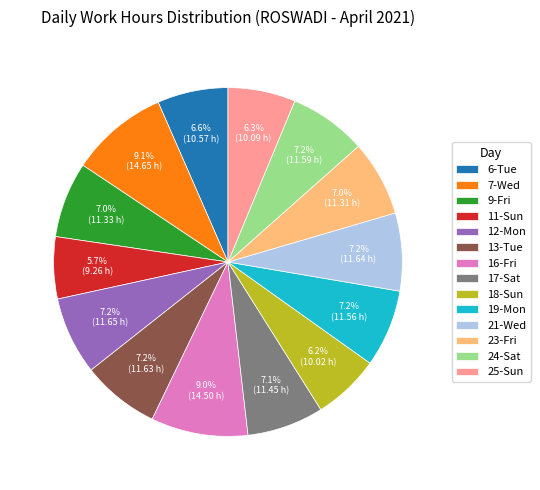

To the nearest percent, what is the difference between the 16-Fri and 13-Tue slice percentages?

2%